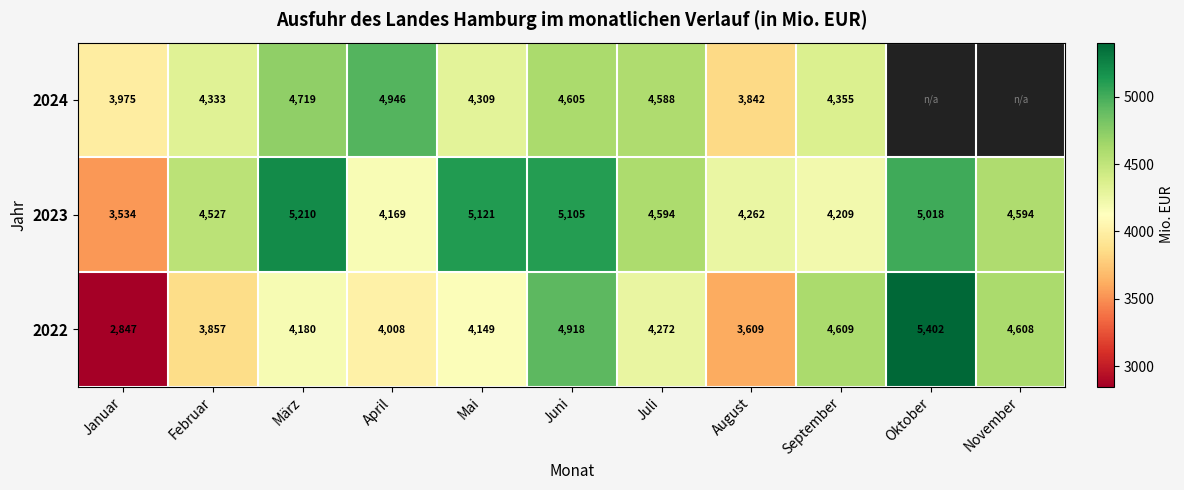

Where is 2022 nearest to the value 4124?

Mai